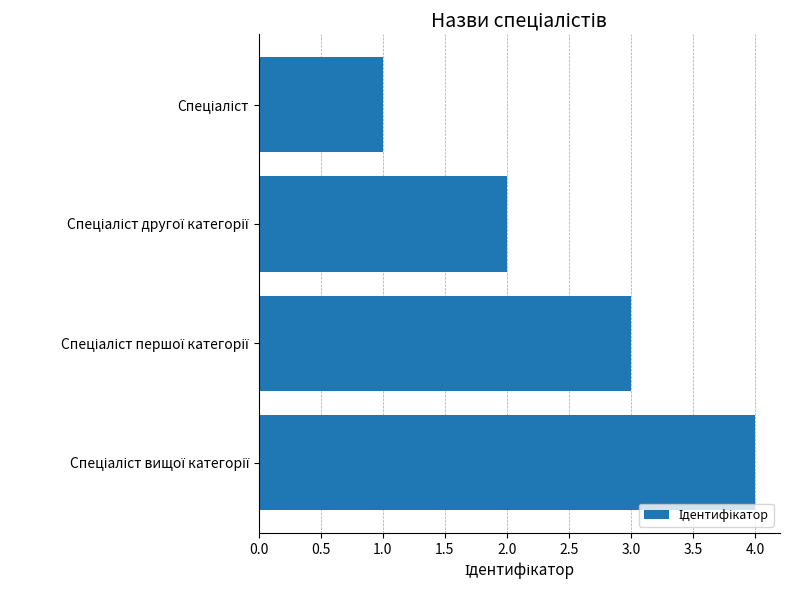

Count the number of categories in the chart.

4